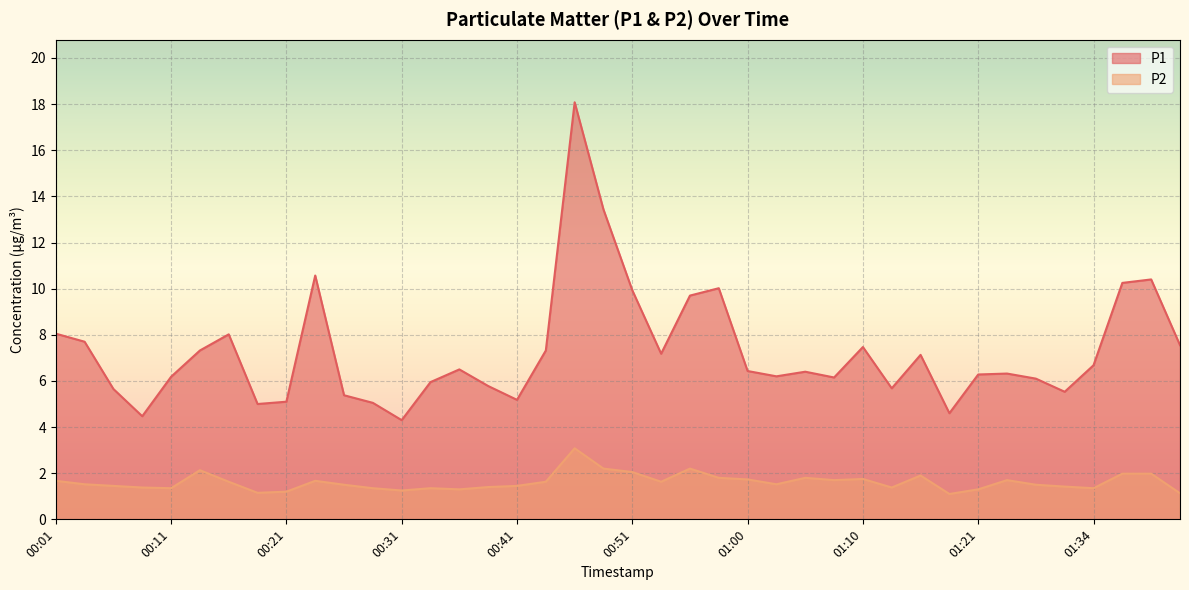

The P2 series shows 2.4 at 00:26. True or false?

False